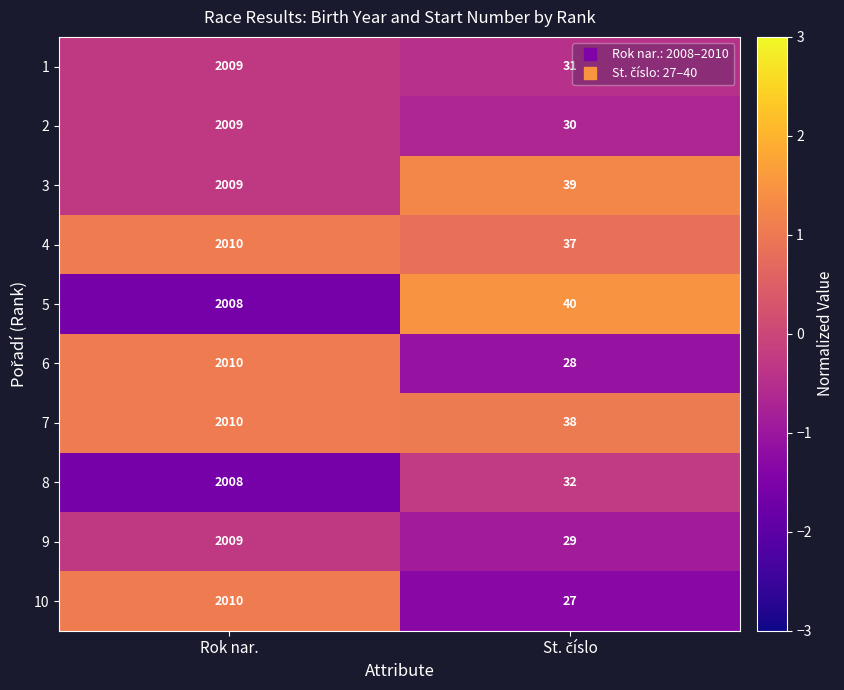

What is the difference between the maximum and minimum values in the 5 series?

1968